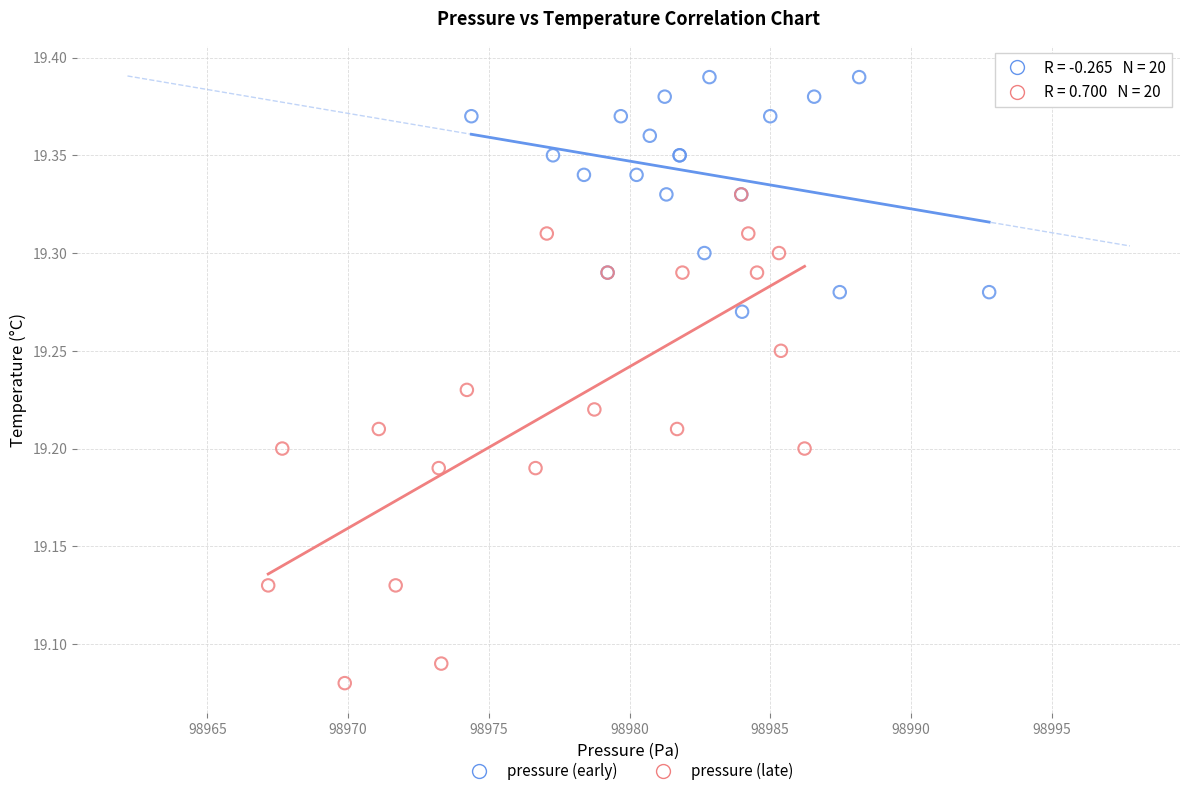

Which series reaches the minimum Y coordinate?

pressure (late)